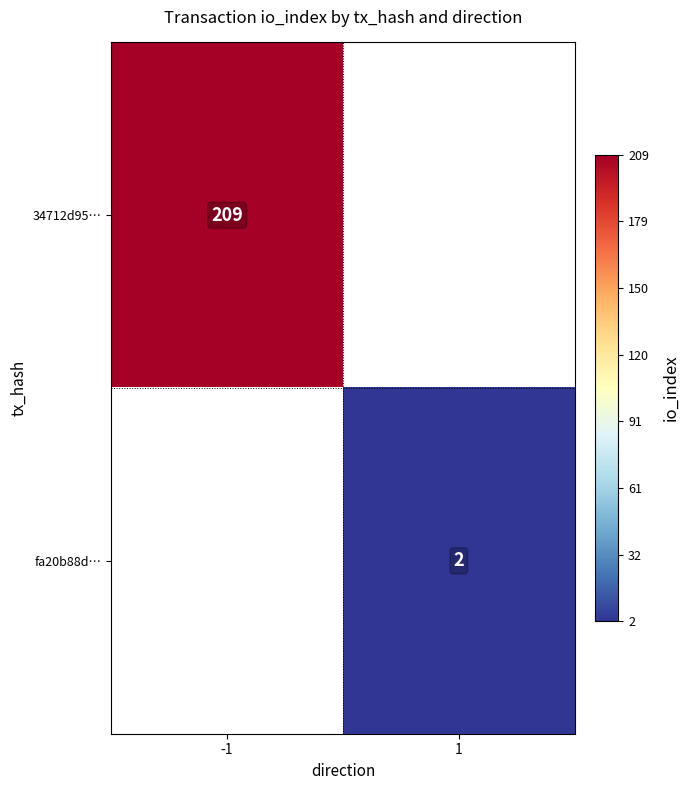

What is the greatest value displayed?

209.0